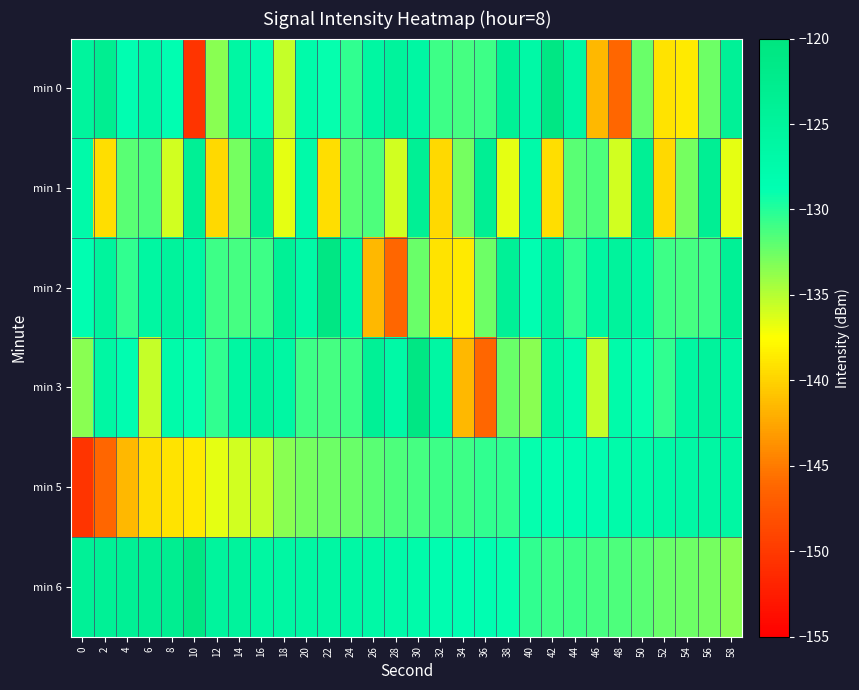

Reading left to right, transcribe all the data shown in this chart.

min 0: 0=-125.1	2=-123.1	4=-128.7	6=-126.6	8=-128.5	10=-150.4	12=-133.4	14=-126.2	16=-128.4	18=-135.5	20=-127.4	22=-129.0	24=-130.4	26=-126.1	28=-125.1	30=-126.3	32=-130.9	34=-131.1	36=-130.9	38=-124.1	40=-126.8	42=-120.9	44=-126.2	46=-141.5	48=-146.1	50=-132.4	52=-139.0	54=-138.7	56=-132.5	58=-124.2
min 1: 0=-127.1	2=-139.3	4=-131.9	6=-131.4	8=-135.9	10=-123.7	12=-139.6	14=-132.8	16=-123.6	18=-136.7	20=-127.1	22=-139.3	24=-131.9	26=-131.4	28=-135.9	30=-123.7	32=-139.6	34=-132.8	36=-123.6	38=-136.7	40=-127.1	42=-139.3	44=-131.9	46=-131.4	48=-135.9	50=-123.7	52=-139.6	54=-132.8	56=-123.6	58=-136.7
min 2: 0=-128.5	2=-125.1	4=-130.4	6=-126.1	8=-125.1	10=-126.3	12=-130.9	14=-131.1	16=-130.9	18=-124.1	20=-126.8	22=-120.9	24=-126.2	26=-141.5	28=-146.1	30=-132.4	32=-139.0	34=-138.7	36=-132.5	38=-124.2	40=-128.5	42=-125.1	44=-130.4	46=-126.1	48=-125.1	50=-126.3	52=-130.9	54=-131.1	56=-130.9	58=-124.1
min 3: 0=-133.4	2=-126.2	4=-128.4	6=-135.5	8=-127.4	10=-129.0	12=-130.4	14=-126.1	16=-125.1	18=-126.3	20=-130.9	22=-131.1	24=-130.9	26=-124.1	28=-126.8	30=-120.9	32=-126.2	34=-141.5	36=-146.1	38=-132.4	40=-133.4	42=-126.2	44=-128.4	46=-135.5	48=-127.4	50=-129.0	52=-130.4	54=-126.1	56=-125.1	58=-126.3
min 5: 0=-150.4	2=-146.1	4=-141.5	6=-139.3	8=-139.0	10=-138.7	12=-136.7	14=-135.9	16=-135.5	18=-133.4	20=-132.8	22=-132.5	24=-132.4	26=-131.9	28=-131.4	30=-131.1	32=-130.9	34=-130.9	36=-130.4	38=-130.4	40=-129.0	42=-128.7	44=-128.5	46=-128.4	48=-127.4	50=-127.1	52=-126.8	54=-126.6	56=-126.3	58=-126.2
min 6: 0=-124.2	2=-124.1	4=-123.7	6=-123.6	8=-123.1	10=-120.9	12=-125.1	14=-125.1	16=-126.1	18=-126.2	20=-126.2	22=-126.3	24=-126.6	26=-126.8	28=-127.1	30=-127.4	32=-128.4	34=-128.5	36=-128.7	38=-129.0	40=-130.4	42=-130.9	44=-130.9	46=-131.1	48=-131.4	50=-131.9	52=-132.4	54=-132.5	56=-132.8	58=-133.4